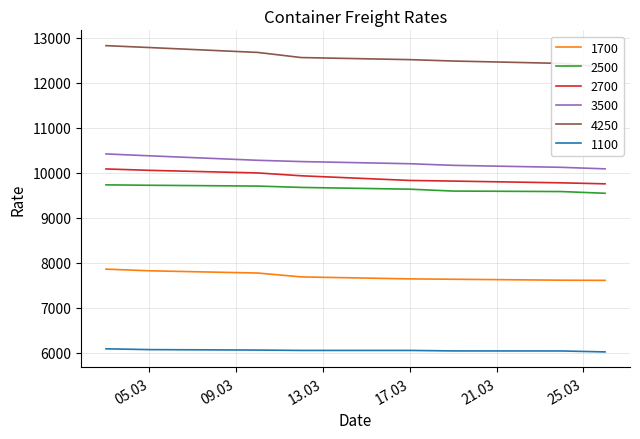

What is the total value across all series at 26.03.2020?

55348